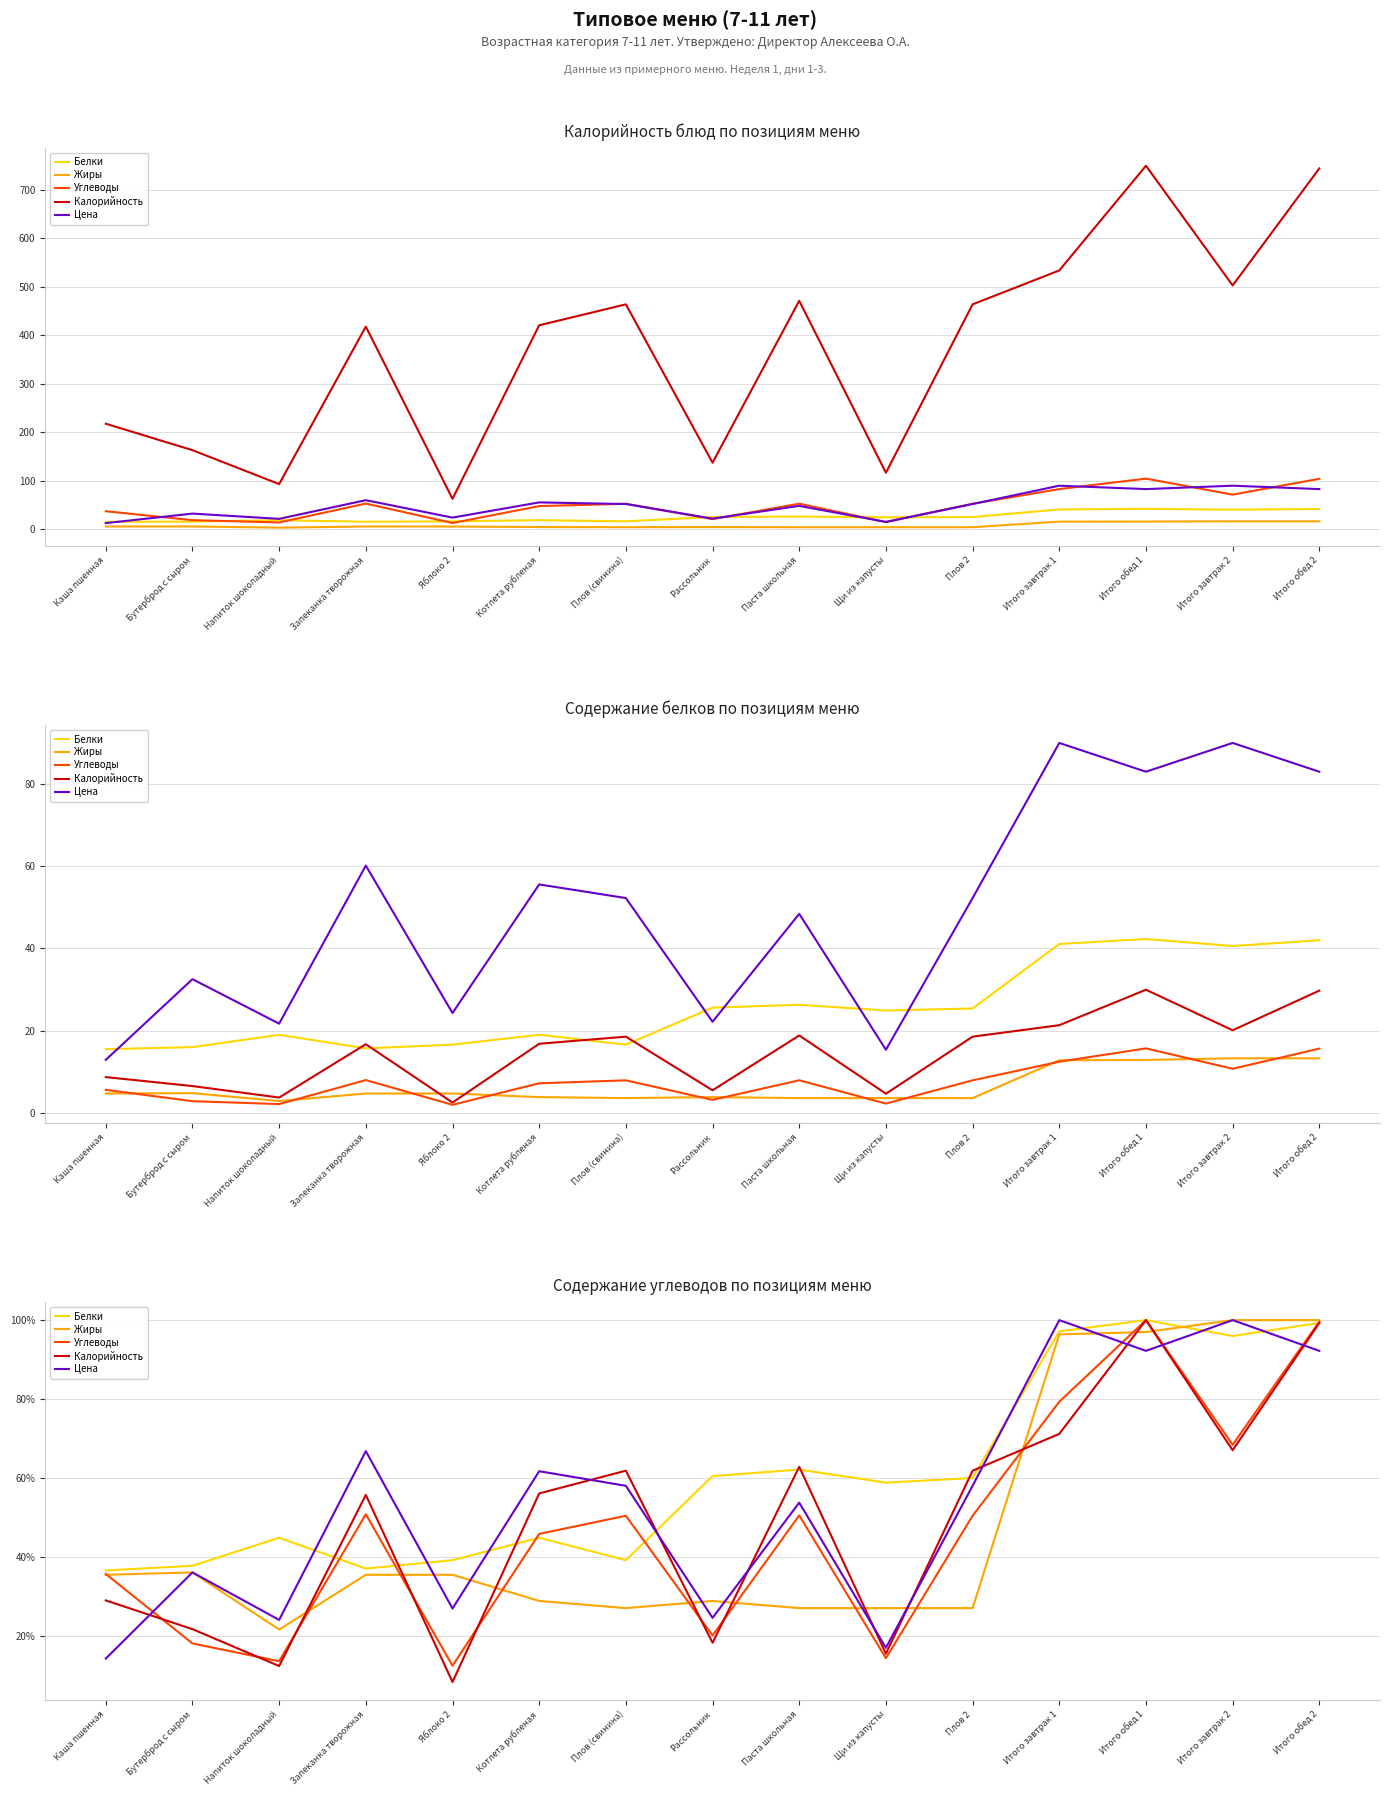

Reading left to right, list all the values displayed in this chart.

Белки: Каша пшенная=36.6	Бутерброд с сыром=37.8	Напиток шоколадный=44.9	Запеканка творожная=37.1	Яблоко 2=39.2	Котлета рубленая=44.9	Плов (свинина)=39.2	Рассольник=60.5	Паста школьная=62.2	Щи из капусты=58.9	Плов 2=60.0	Итого завтрак 1=97.2	Итого обед 1=100.0	Итого завтрак 2=96.0	Итого обед 2=99.3
Жиры: Каша пшенная=35.5	Бутерброд с сыром=36.1	Напиток шоколадный=21.7	Запеканка творожная=35.5	Яблоко 2=35.5	Котлета рубленая=28.9	Плов (свинина)=27.1	Рассольник=28.9	Паста школьная=27.1	Щи из капусты=27.1	Плов 2=27.1	Итого завтрак 1=96.4	Итого обед 1=97.0	Итого завтрак 2=100.0	Итого обед 2=100.0
Углеводы: Каша пшенная=35.8	Бутерброд с сыром=18.2	Напиток шоколадный=13.7	Запеканка творожная=50.9	Яблоко 2=12.5	Котлета рубленая=45.9	Плов (свинина)=50.5	Рассольник=20.2	Паста школьная=50.6	Щи из капусты=14.4	Плов 2=50.5	Итого завтрак 1=79.3	Итого обед 1=100.0	Итого завтрак 2=68.5	Итого обед 2=99.6
Калорийность: Каша пшенная=29.1	Бутерброд с сыром=21.8	Напиток шоколадный=12.5	Запеканка творожная=55.8	Яблоко 2=8.4	Котлета рубленая=56.1	Плов (свинина)=61.9	Рассольник=18.3	Паста школьная=62.9	Щи из капусты=15.6	Плов 2=61.9	Итого завтрак 1=71.2	Итого обед 1=100.0	Итого завтрак 2=67.1	Итого обед 2=99.3
Цена: Каша пшенная=14.3	Бутерброд с сыром=36.1	Напиток шоколадный=24.1	Запеканка творожная=66.8	Яблоко 2=27.0	Котлета рубленая=61.8	Плов (свинина)=58.1	Рассольник=24.6	Паста школьная=53.8	Щи из капусты=17.1	Плов 2=58.1	Итого завтрак 1=100.0	Итого обед 1=92.2	Итого завтрак 2=100.0	Итого обед 2=92.2